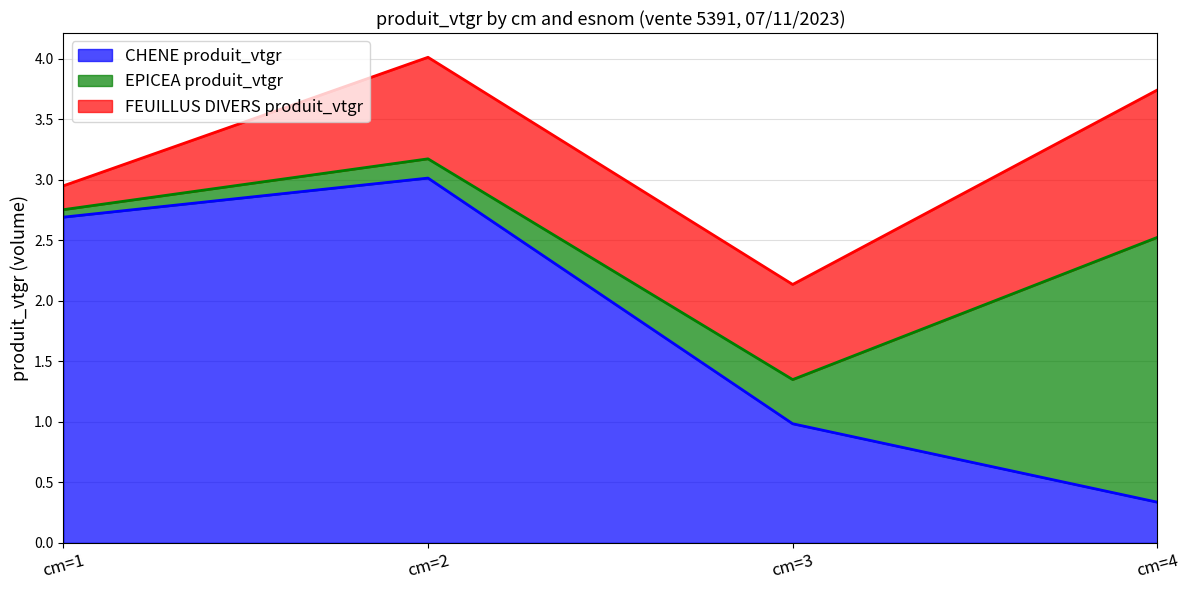

What is the difference between the highest and lowest values at cm=3?

0.6